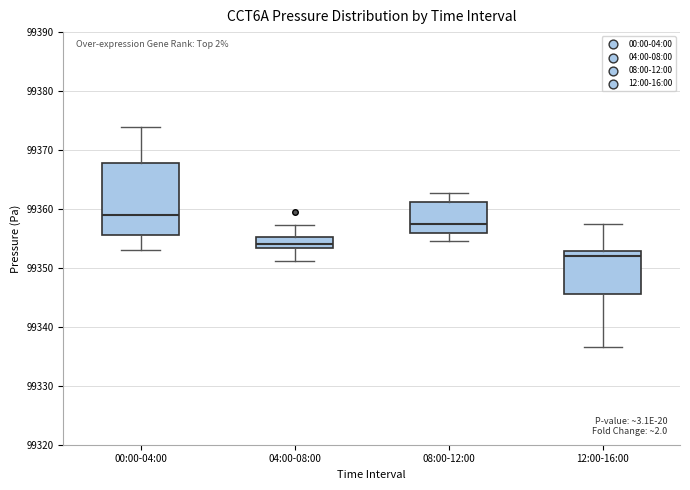

Which box has the lowest median line?

12:00-16:00